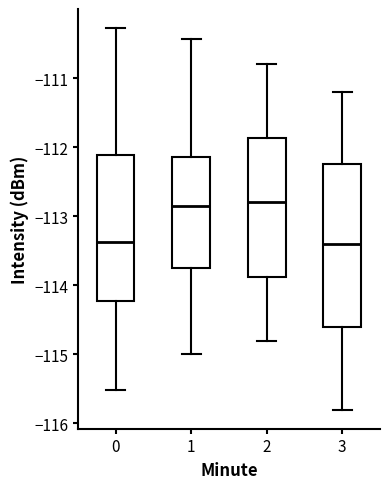

Comparing the boxes themselves (not the whiskers), which one is the tallest?

3